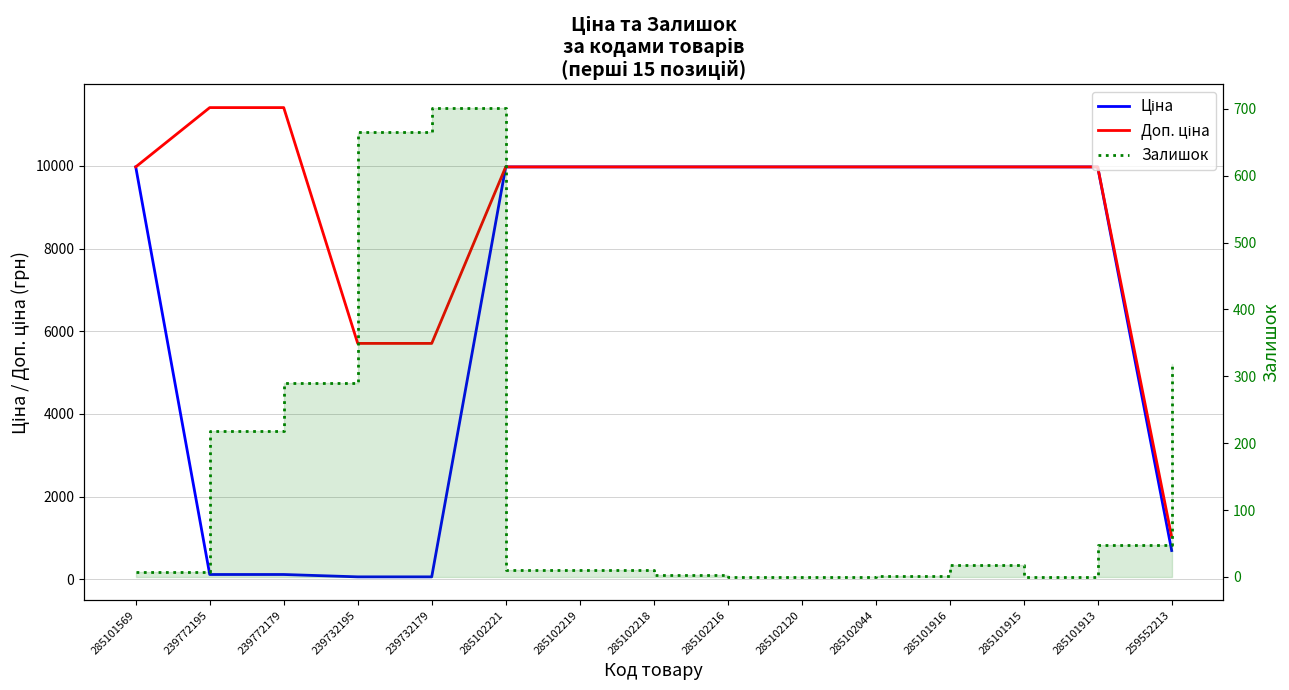

What is the maximum value for Доп. ціна?

11410.0